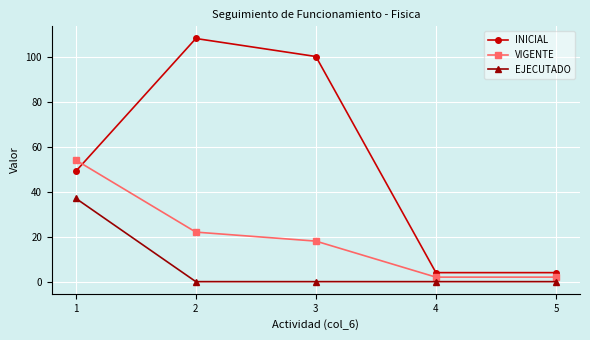

What is the average value of the VIGENTE series?

20